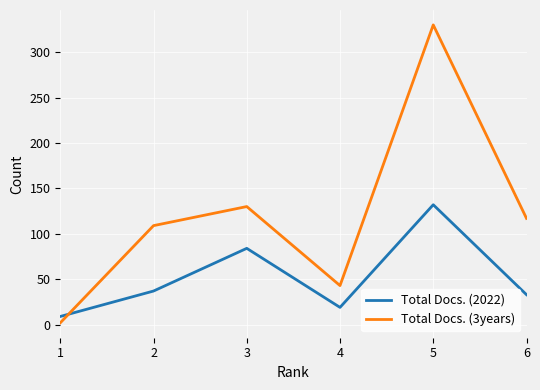

At how many categories does at least one series exceed 315?

1